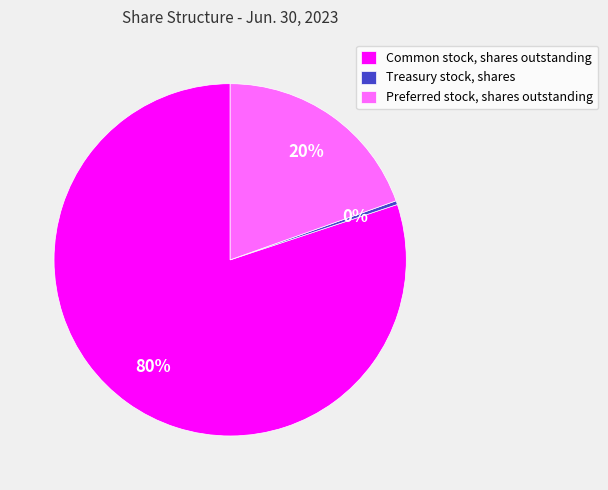

Does Common stock, shares outstanding account for over 50% of the chart?

Yes